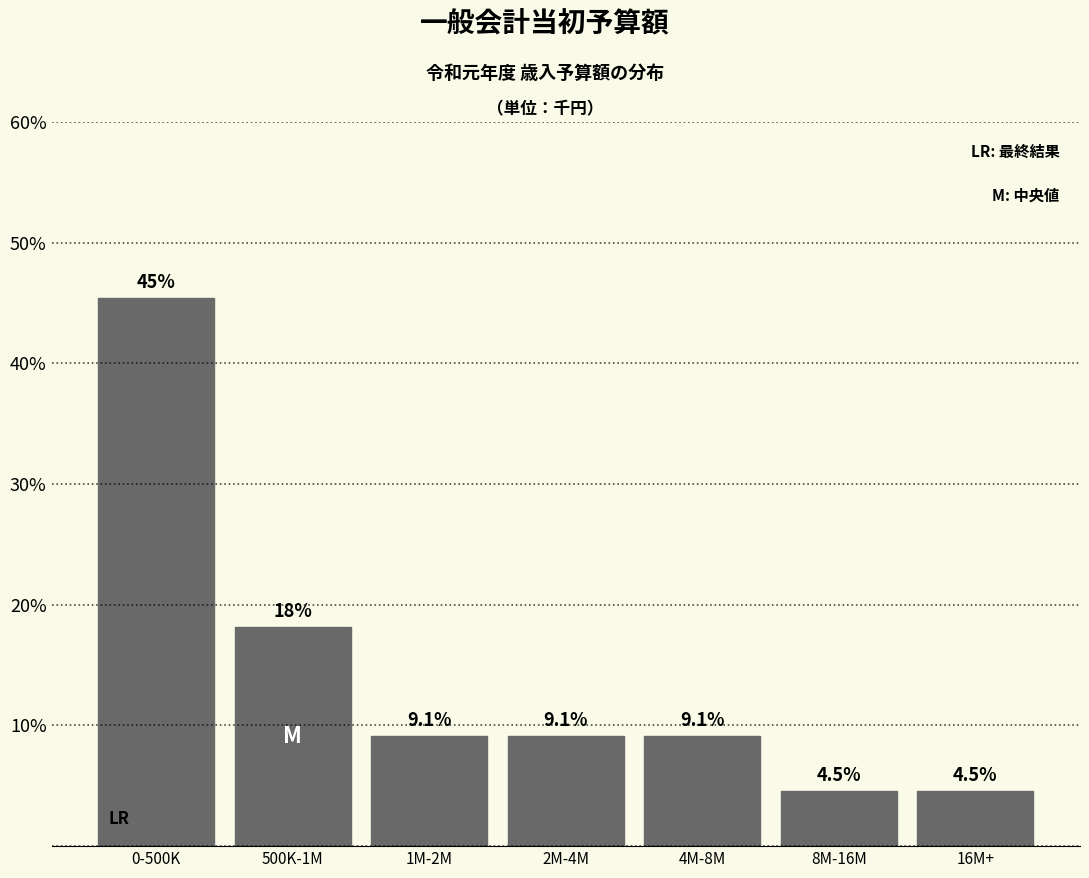

Reading left to right, what are all the values shown in this chart?

0-500K=45.5	500K-1M=18.2	1M-2M=9.1	2M-4M=9.1	4M-8M=9.1	8M-16M=4.5	16M+=4.5